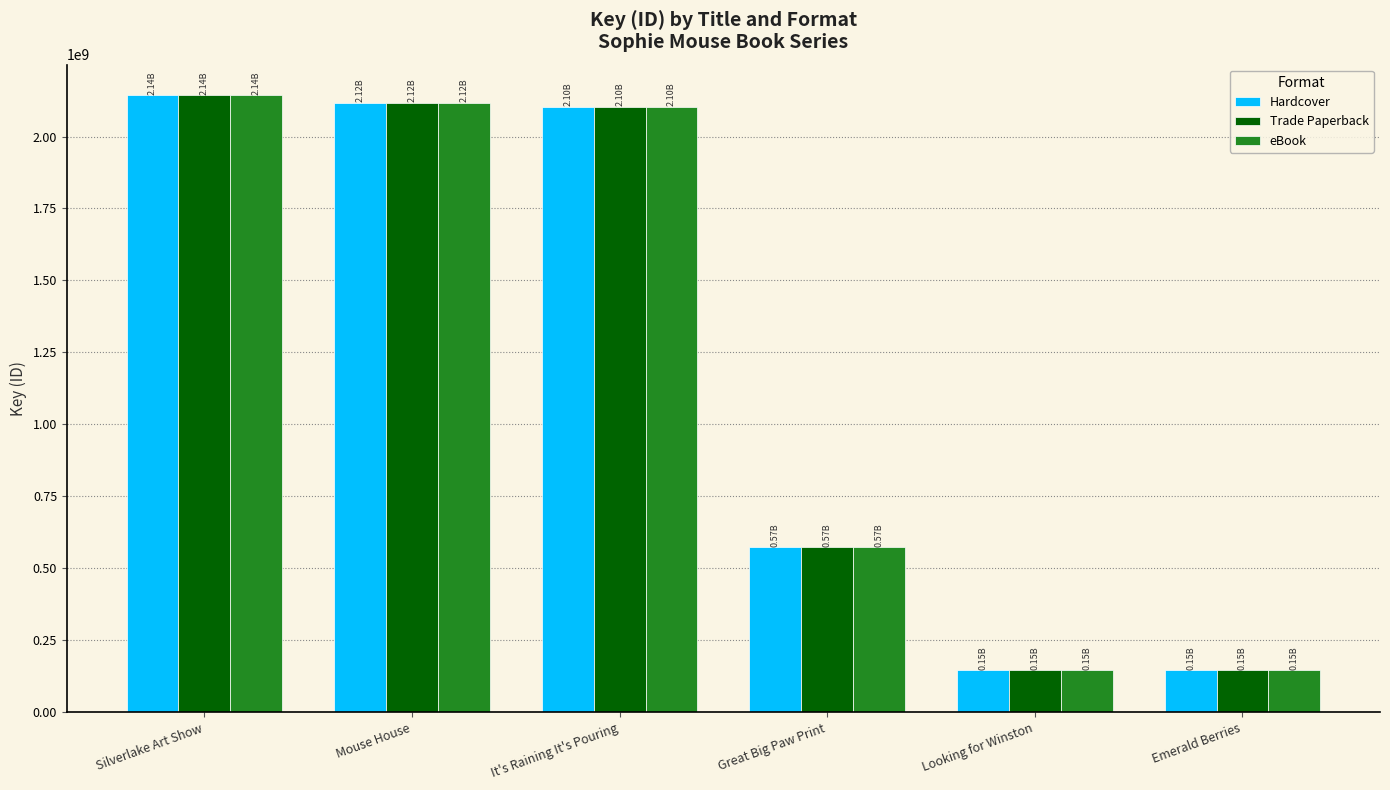

Is it true that eBook equals 572779145 at Great Big Paw Print?

True